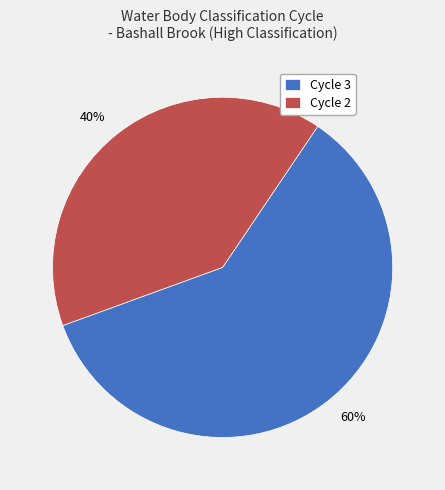

Which category has the biggest portion of the pie?

Cycle 3